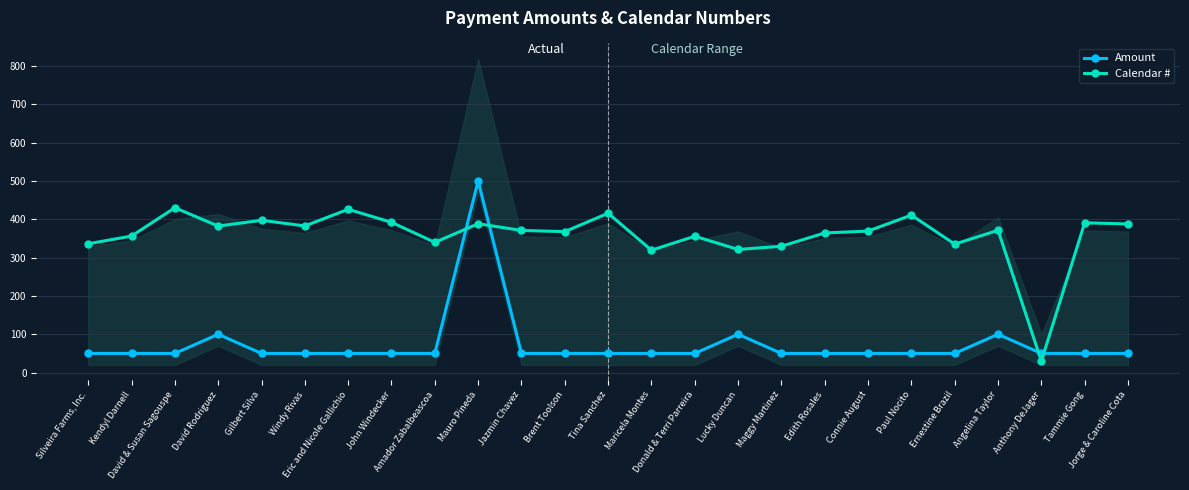

At Kendyl Darnell, list the series in order from largest to smallest.

Calendar #, Amount